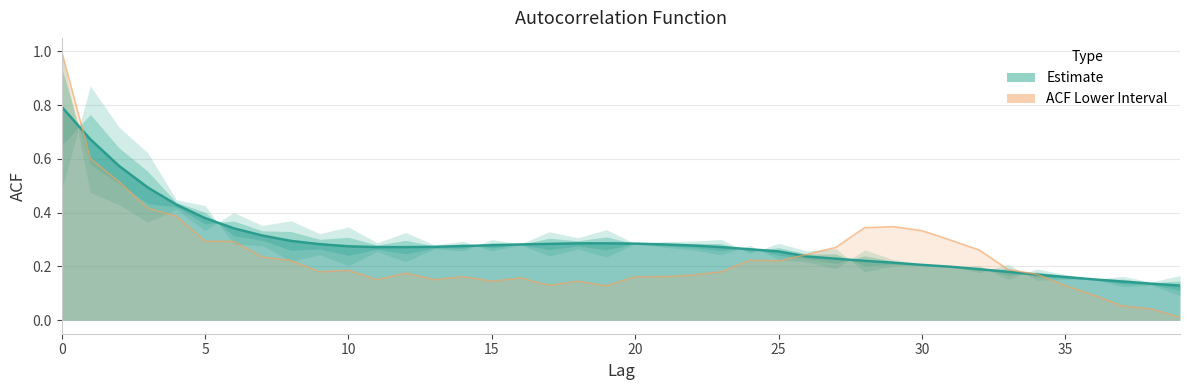

How many distinct data groups are displayed?

2